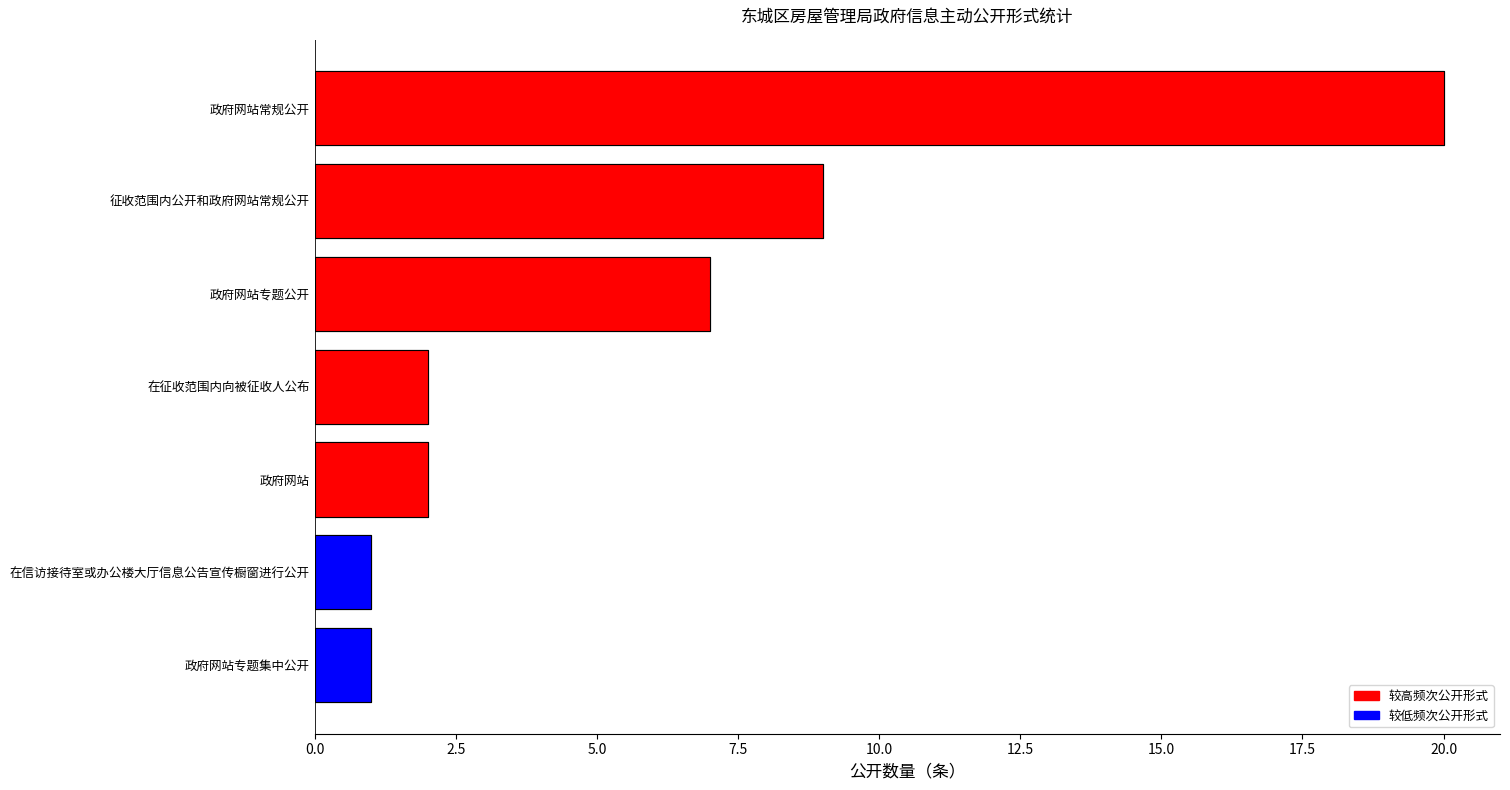

Rank the categories by value from lowest to highest.

政府网站专题集中公开, 在信访接待室或办公楼大厅信息公告宣传橱窗进行公开, 政府网站, 在征收范围内向被征收人公布, 政府网站专题公开, 征收范围内公开和政府网站常规公开, 政府网站常规公开